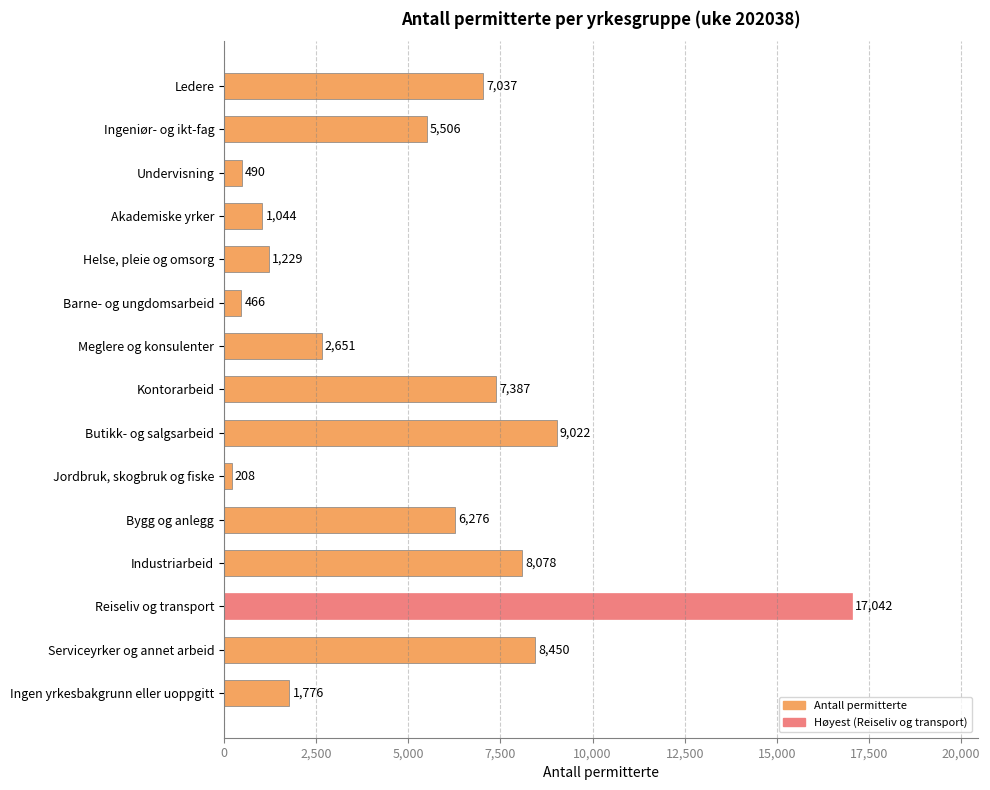

List the labels in order of value, smallest first.

Jordbruk, skogbruk og fiske, Barne- og ungdomsarbeid, Undervisning, Akademiske yrker, Helse, pleie og omsorg, Ingen yrkesbakgrunn eller uoppgitt, Meglere og konsulenter, Ingeniør- og ikt-fag, Bygg og anlegg, Ledere, Kontorarbeid, Industriarbeid, Serviceyrker og annet arbeid, Butikk- og salgsarbeid, Reiseliv og transport